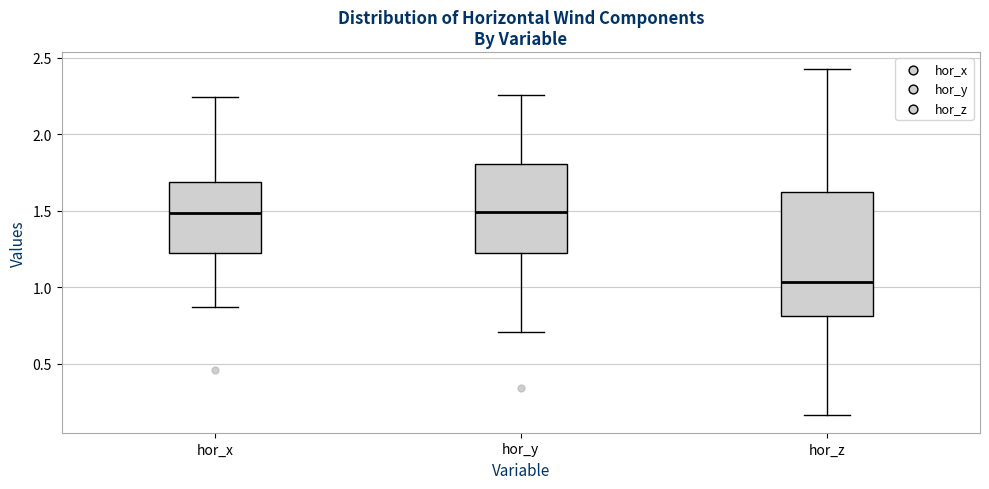

Where does the median line of the box for hor_y sit on the y-axis? The values are not printed on the chart, so give them approximately, as read against the axis.

1.50